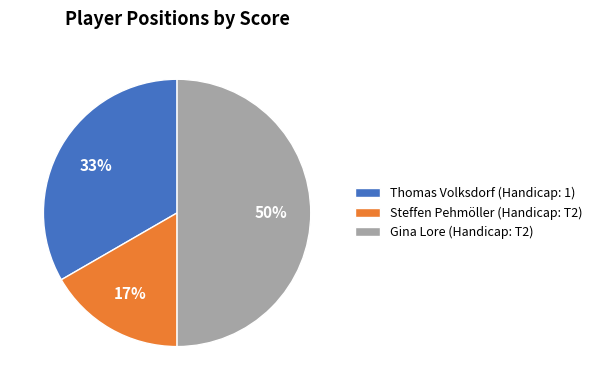

Combined, do Gina Lore (Handicap: T2) and Thomas Volksdorf (Handicap: 1) account for over 50%?

Yes